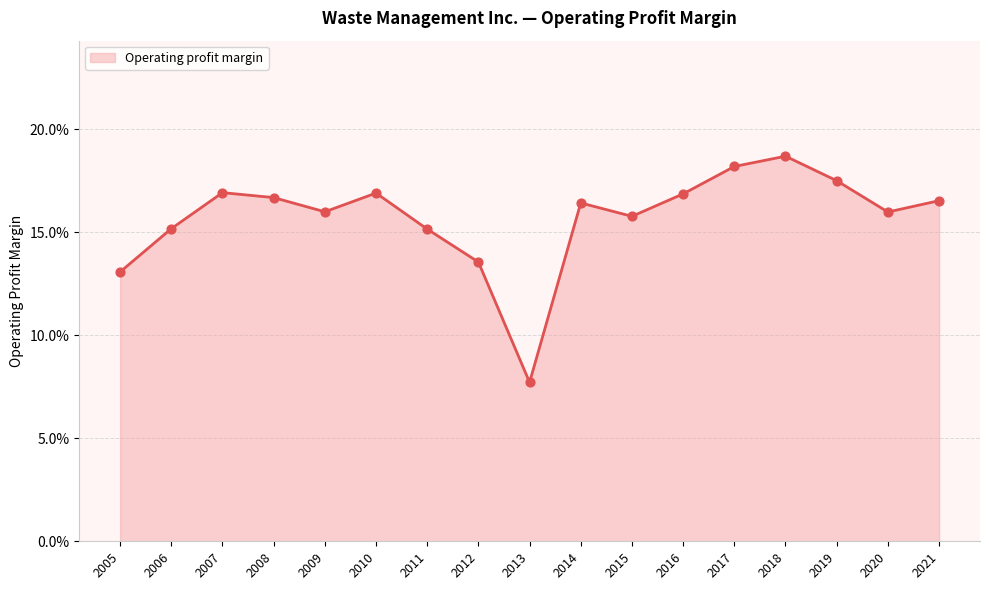

What is the change in value from 2012 to 2013?

-0.1